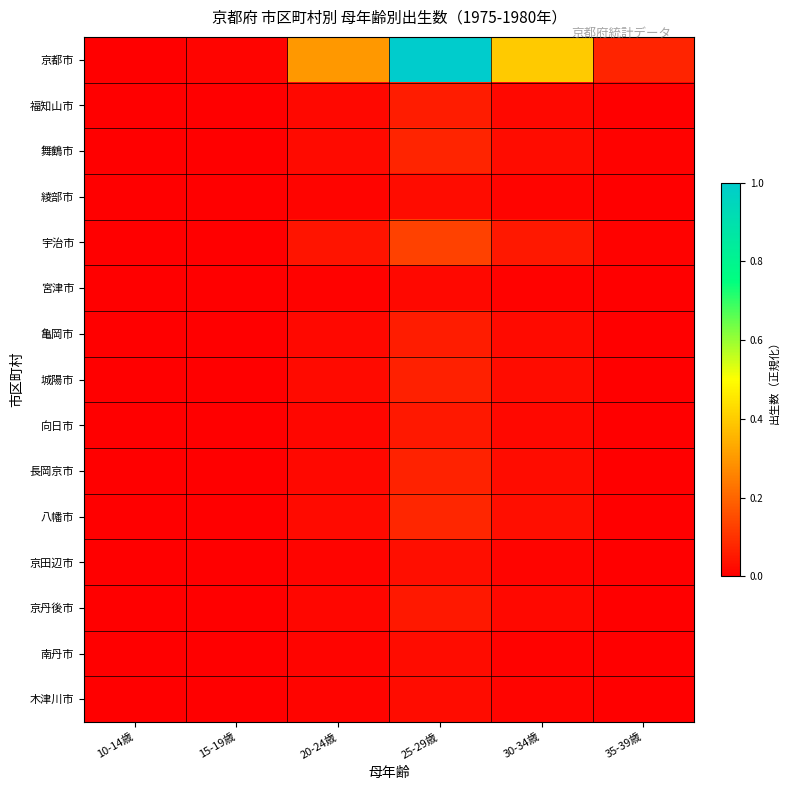

Reading right to left, extract all data points from this chart.

京都市: 35-39歳=0.1	30-34歳=0.4	25-29歳=1.0	20-24歳=0.3	15-19歳=0.0	10-14歳=0.0
福知山市: 35-39歳=0.0	30-34歳=0.0	25-29歳=0.1	20-24歳=0.0	15-19歳=0.0	10-14歳=0.0
舞鶴市: 35-39歳=0.0	30-34歳=0.0	25-29歳=0.1	20-24歳=0.0	15-19歳=0.0	10-14歳=0.0
綾部市: 35-39歳=0.0	30-34歳=0.0	25-29歳=0.0	20-24歳=0.0	15-19歳=0.0	10-14歳=0.0
宇治市: 35-39歳=0.0	30-34歳=0.0	25-29歳=0.1	20-24歳=0.0	15-19歳=0.0	10-14歳=0.0
宮津市: 35-39歳=0.0	30-34歳=0.0	25-29歳=0.0	20-24歳=0.0	15-19歳=0.0	10-14歳=0.0
亀岡市: 35-39歳=0.0	30-34歳=0.0	25-29歳=0.1	20-24歳=0.0	15-19歳=0.0	10-14歳=0.0
城陽市: 35-39歳=0.0	30-34歳=0.0	25-29歳=0.1	20-24歳=0.0	15-19歳=0.0	10-14歳=0.0
向日市: 35-39歳=0.0	30-34歳=0.0	25-29歳=0.0	20-24歳=0.0	15-19歳=0.0	10-14歳=0.0
長岡京市: 35-39歳=0.0	30-34歳=0.0	25-29歳=0.1	20-24歳=0.0	15-19歳=0.0	10-14歳=0.0
八幡市: 35-39歳=0.0	30-34歳=0.0	25-29歳=0.1	20-24歳=0.0	15-19歳=0.0	10-14歳=0.0
京田辺市: 35-39歳=0.0	30-34歳=0.0	25-29歳=0.0	20-24歳=0.0	15-19歳=0.0	10-14歳=0.0
京丹後市: 35-39歳=0.0	30-34歳=0.0	25-29歳=0.1	20-24歳=0.0	15-19歳=0.0	10-14歳=0.0
南丹市: 35-39歳=0.0	30-34歳=0.0	25-29歳=0.0	20-24歳=0.0	15-19歳=0.0	10-14歳=0.0
木津川市: 35-39歳=0.0	30-34歳=0.0	25-29歳=0.0	20-24歳=0.0	15-19歳=0.0	10-14歳=0.0